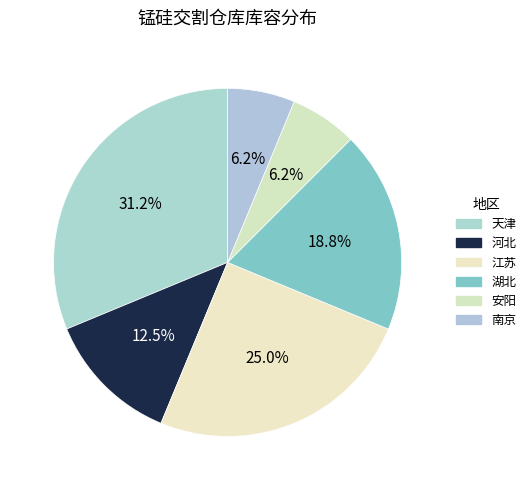

How many segments does this pie chart have?

6